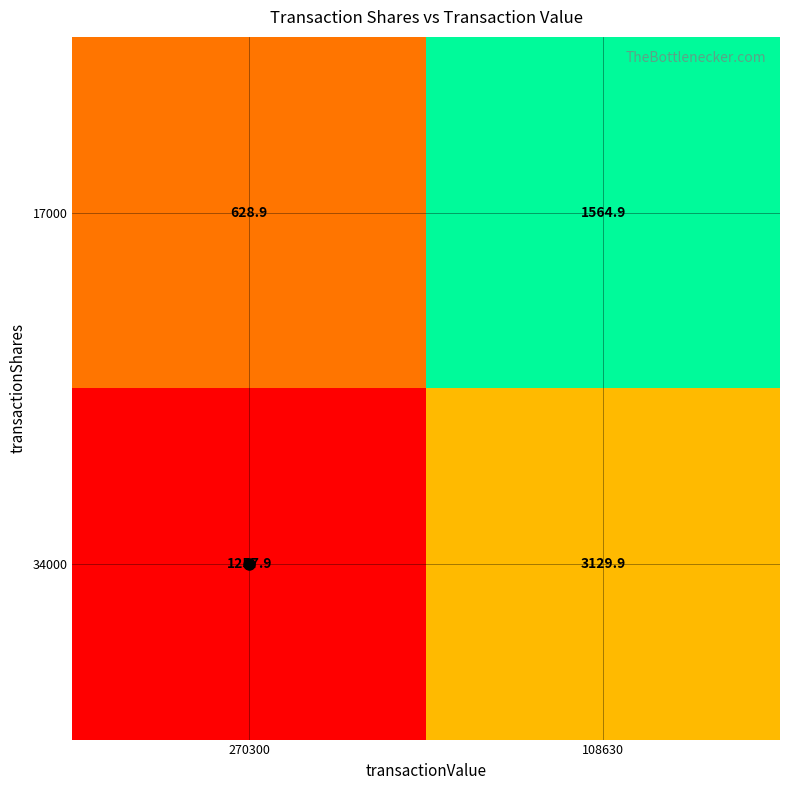

Which category has the highest value across all series?

108630